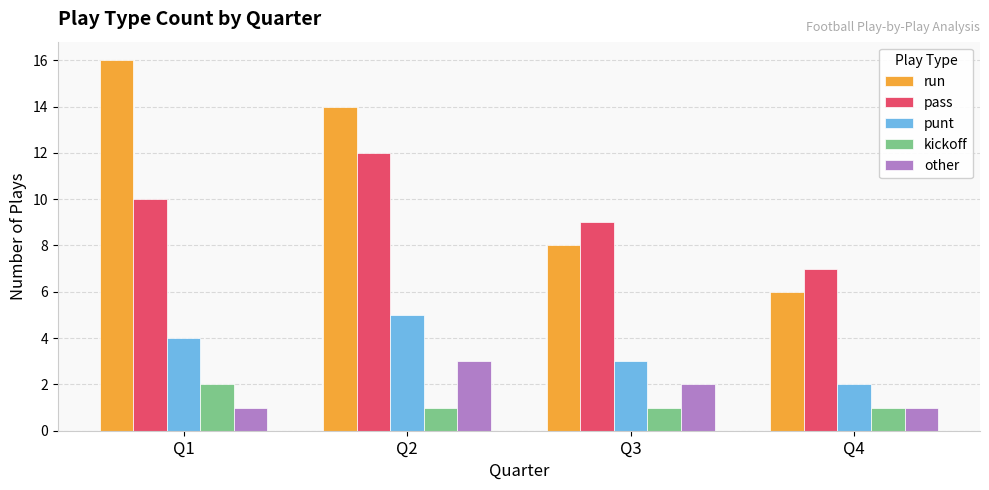

Reading left to right, list all the values displayed in this chart.

run: Q1=16	Q2=14	Q3=8	Q4=6
pass: Q1=10	Q2=12	Q3=9	Q4=7
punt: Q1=4	Q2=5	Q3=3	Q4=2
kickoff: Q1=2	Q2=1	Q3=1	Q4=1
other: Q1=1	Q2=3	Q3=2	Q4=1